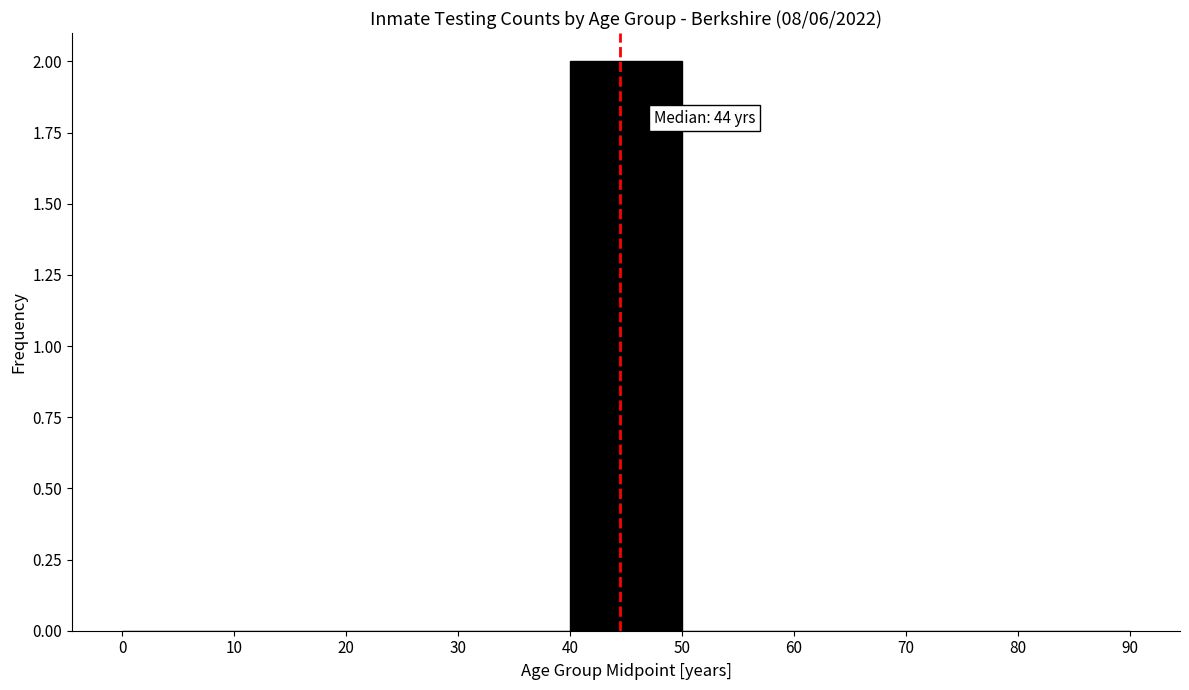

Over which range of the x-axis is the bar tallest?

40 to 50